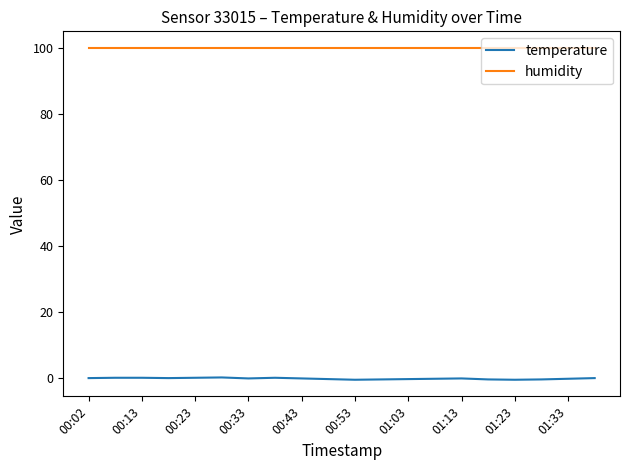

List the series in order of their peak value, lowest first.

temperature, humidity